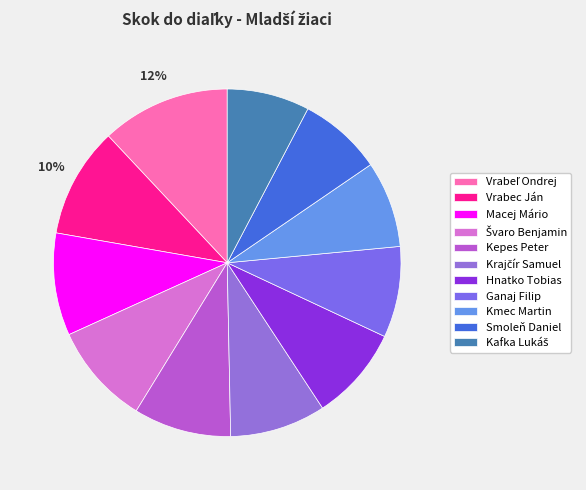

Is there any slice that represents more than half of the pie?

No